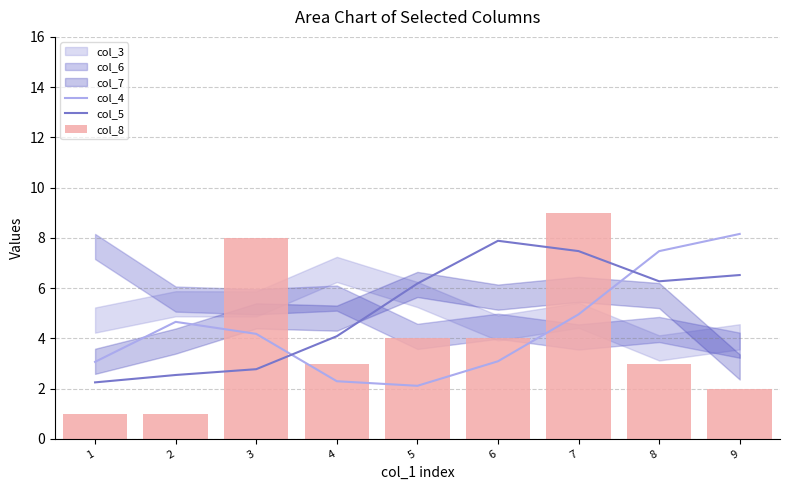

What is the spread (max minus min) of values at 9?

6.2